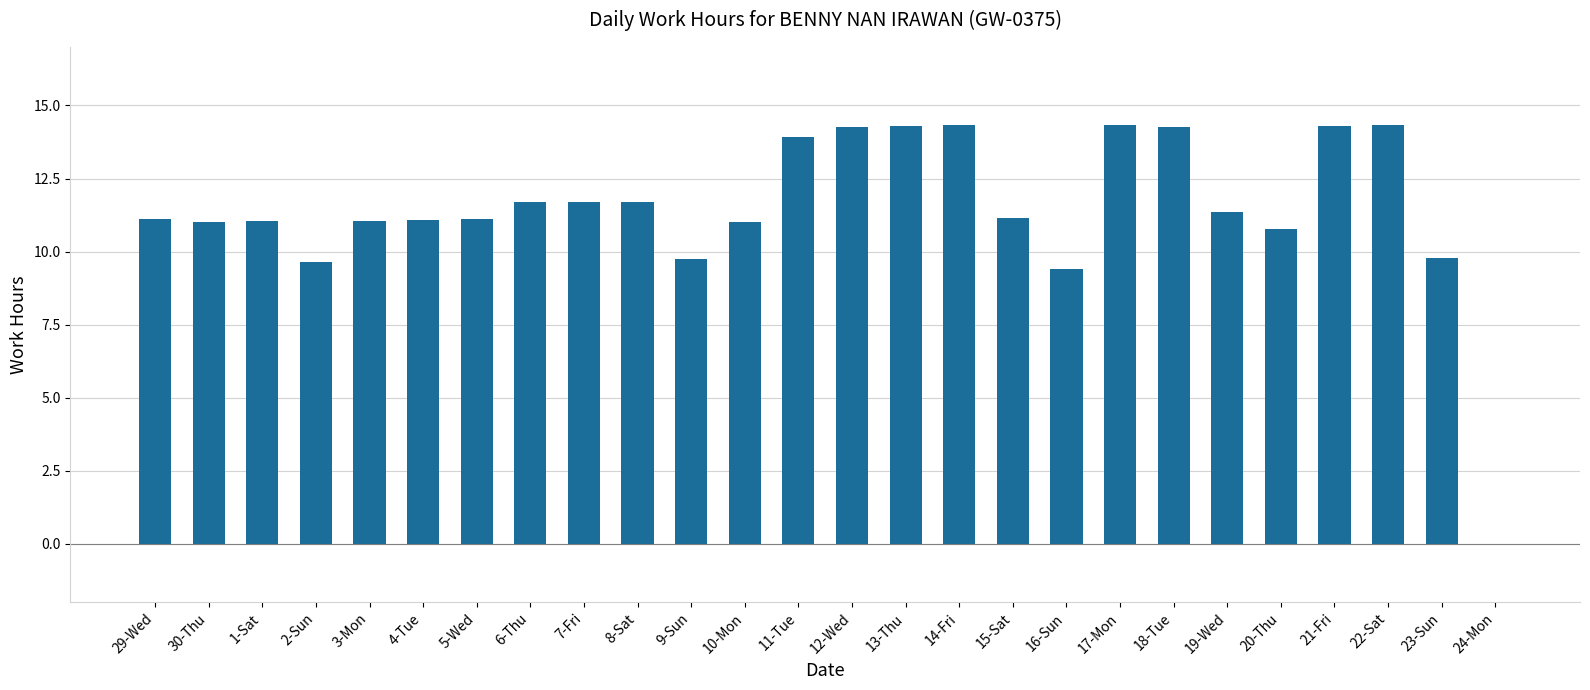

What is the maximum value shown in the chart?

14.3